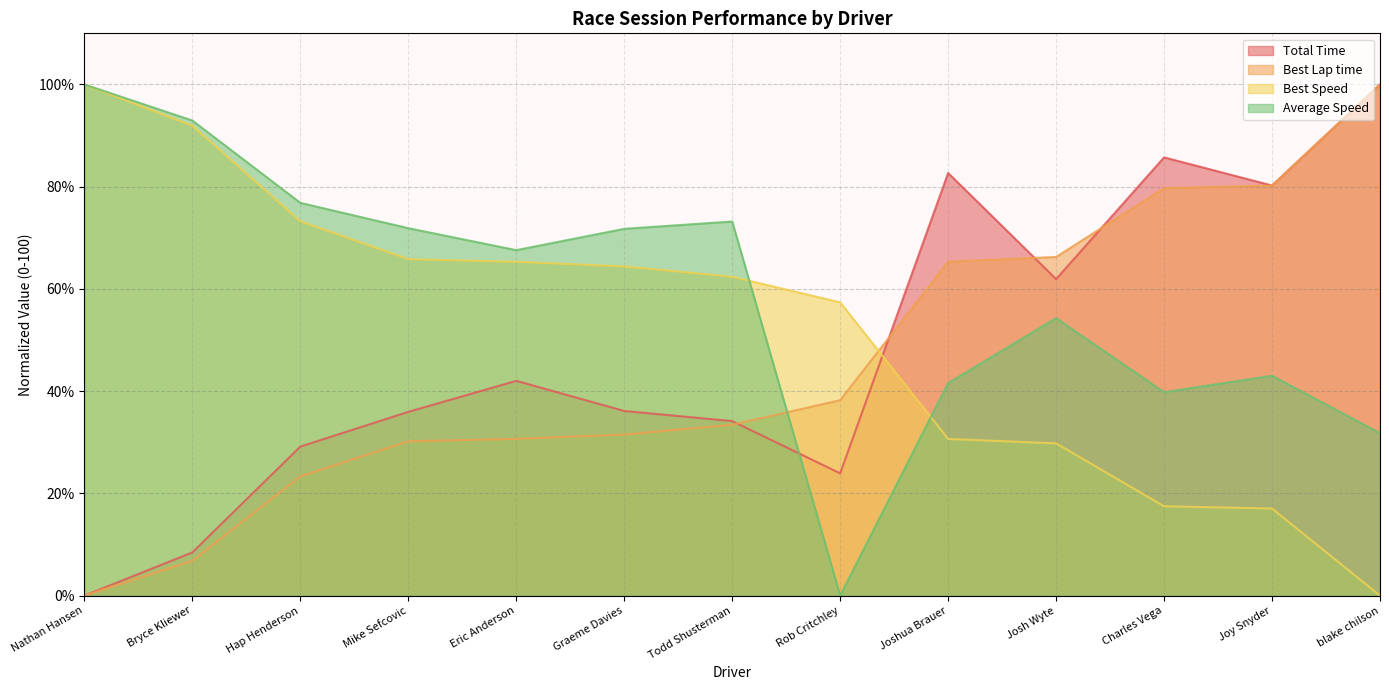

Where do Best Speed and Best Lap time first cross each other?

Rob Critchley and Joshua Brauer